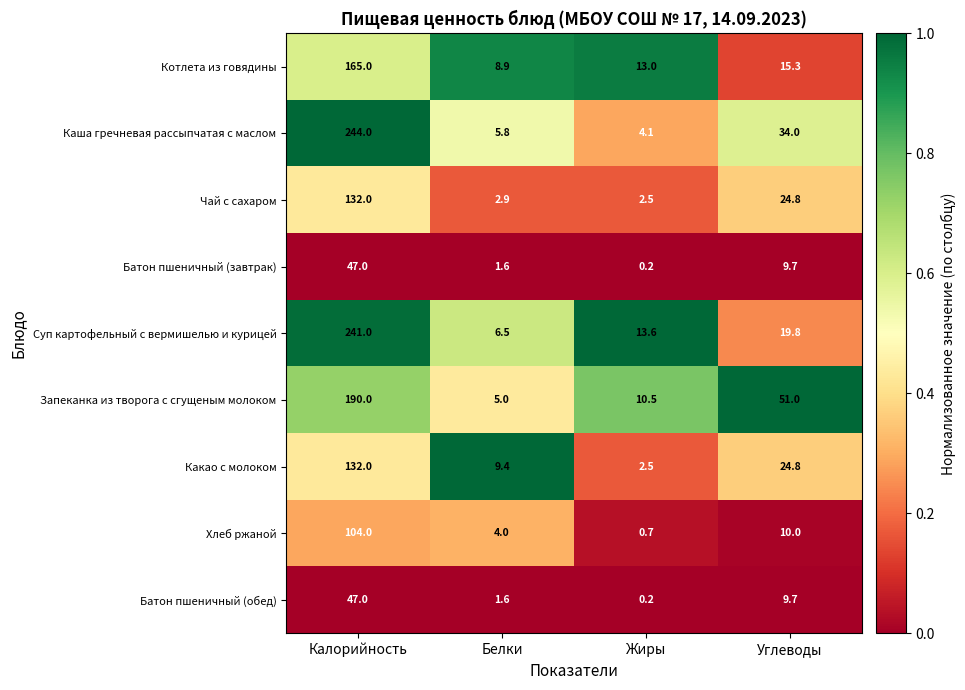

Which series has the largest total across all categories?

Каша гречневая рассыпчатая с маслом